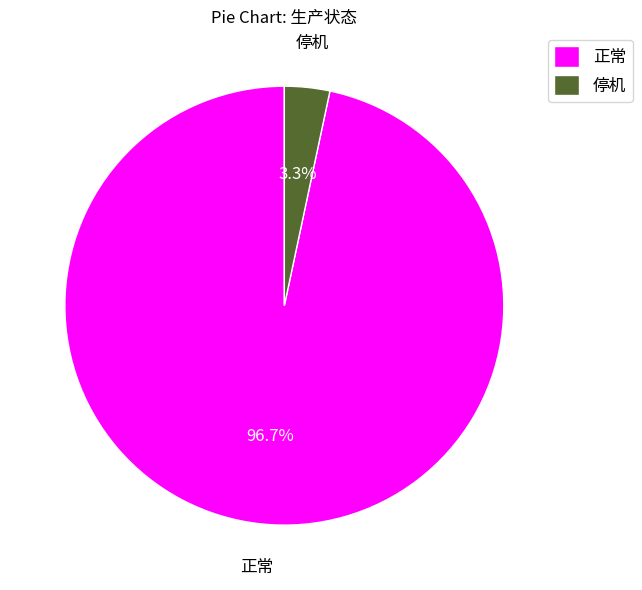

Rank the categories by value from lowest to highest.

停机, 正常